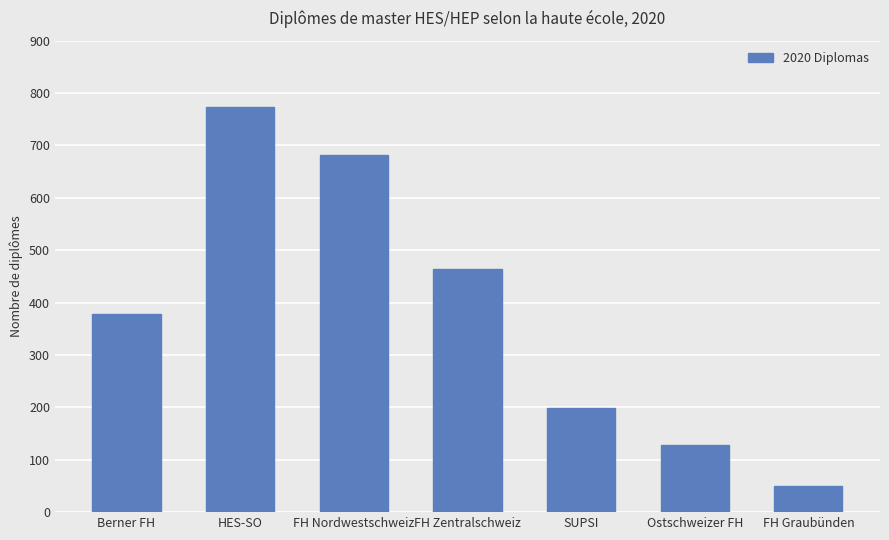

What is the label of the 5th bar from the left?

SUPSI